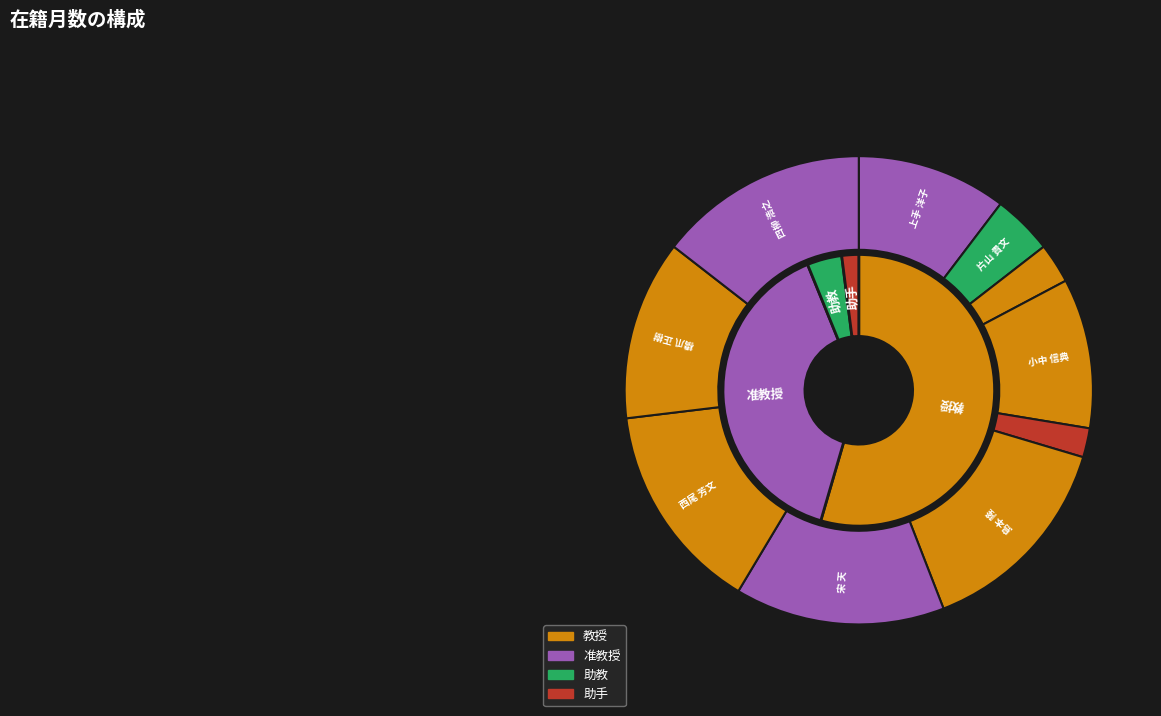

Which has a higher value, 橋爪 正樹 or 上手 洋子?

橋爪 正樹